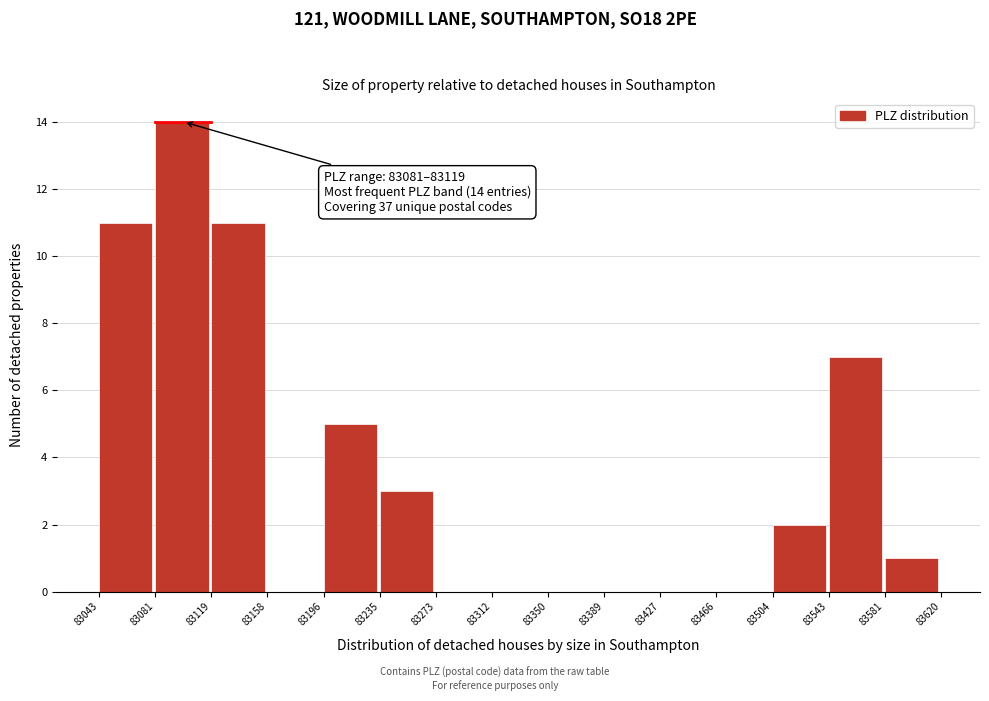

Over which range of the x-axis is the bar tallest?

83081 to 83119